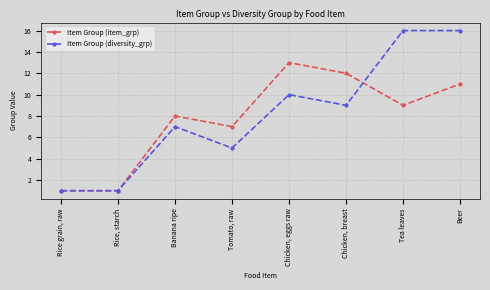

What is the total value across all series at Banana ripe?

15